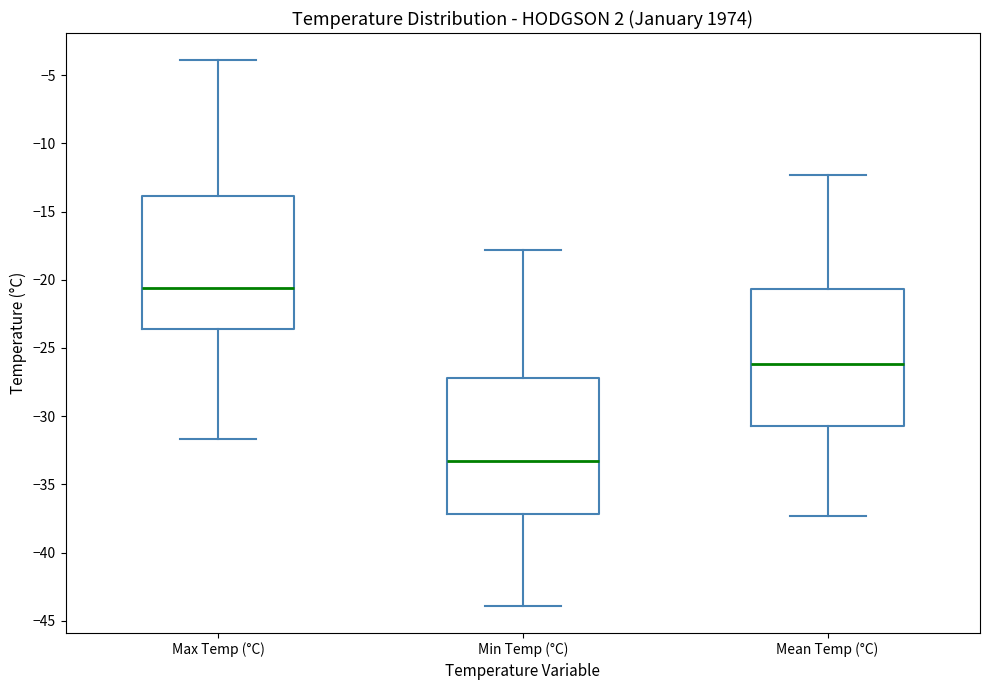

Which box's median line is the lowest?

Min Temp (°C)